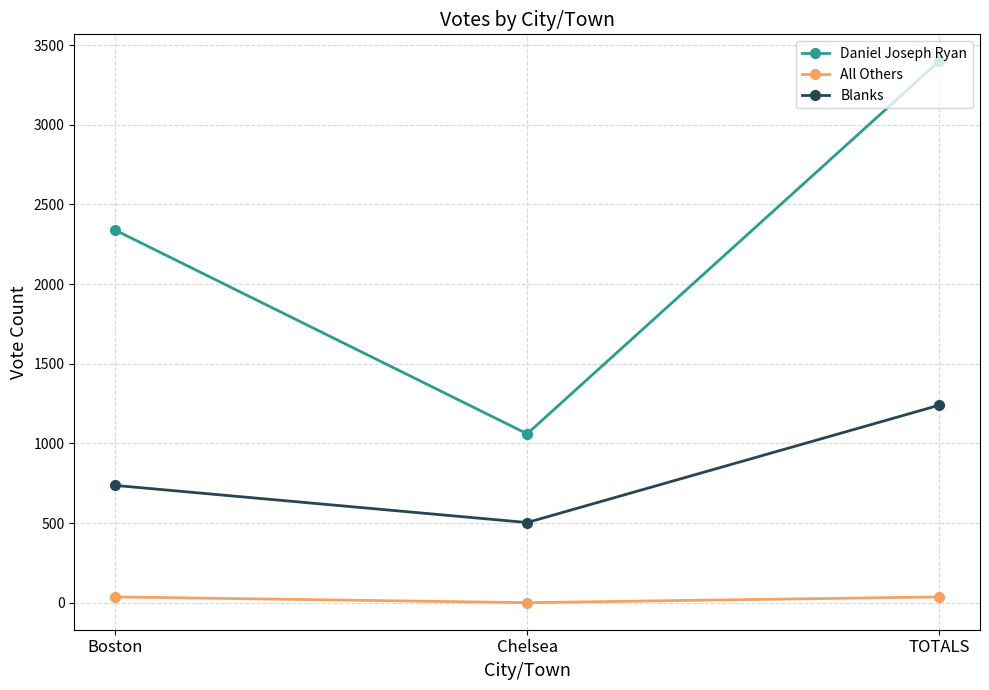

How many series are shown in this chart?

3